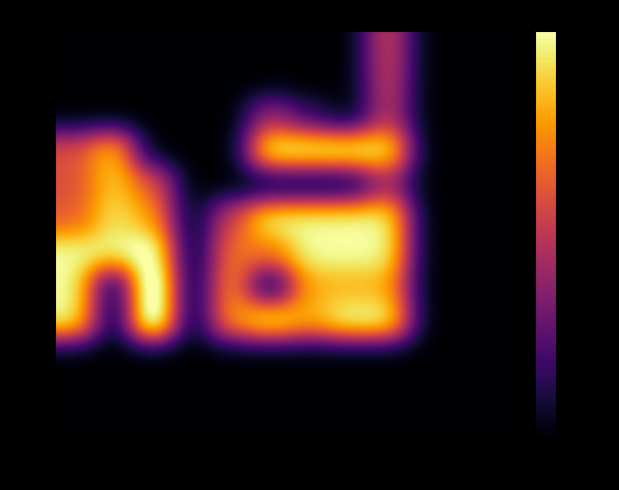

Rank the series by their maximum value, from highest to lowest.

2.0, 1.5, 2.5, 4.0, 3.0, 3.5, 5.5, 5.0, 4.5, 1.0, 0.5, 0.0